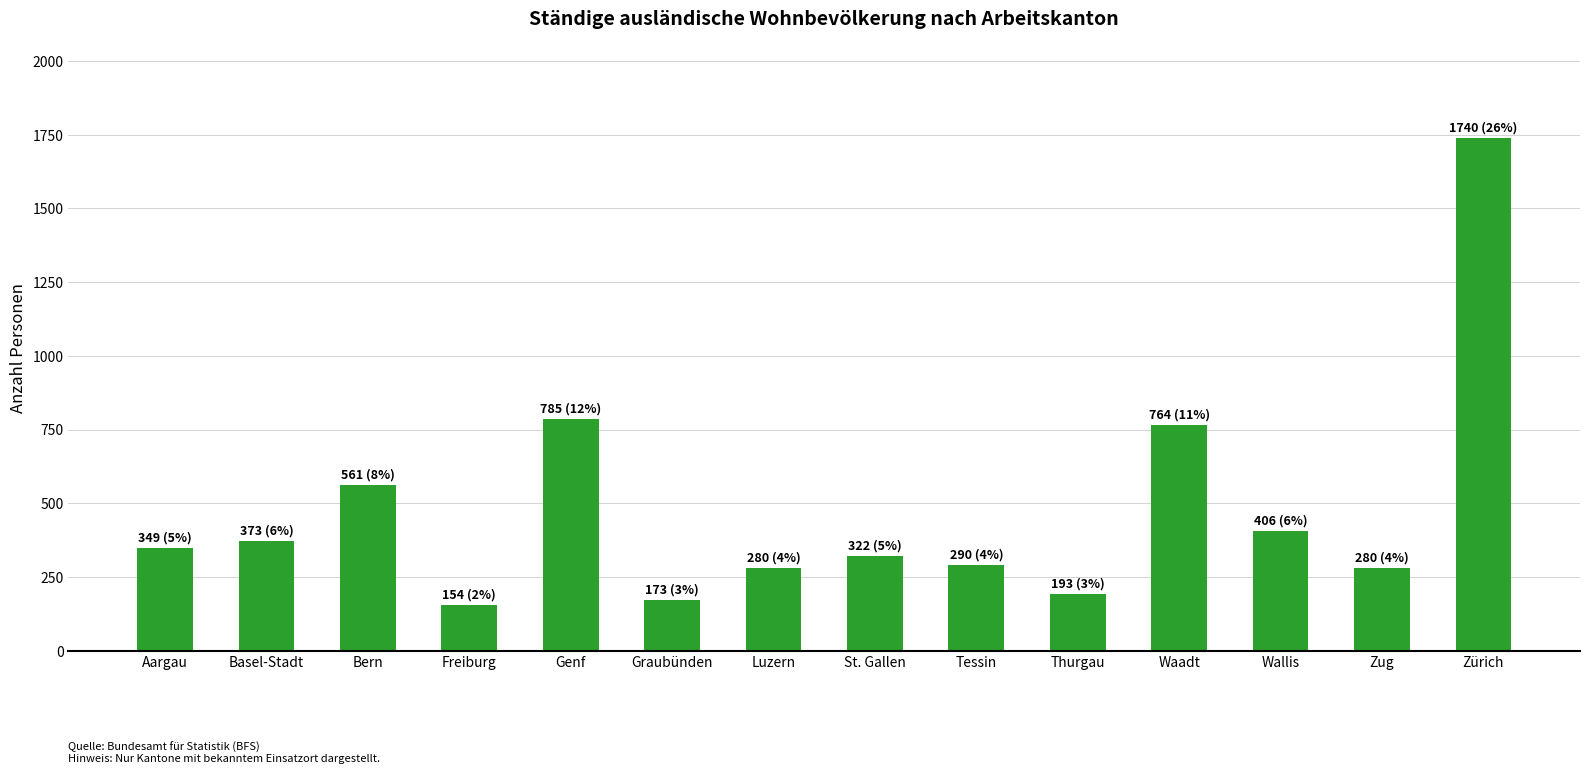

How many bars are there in total?

14